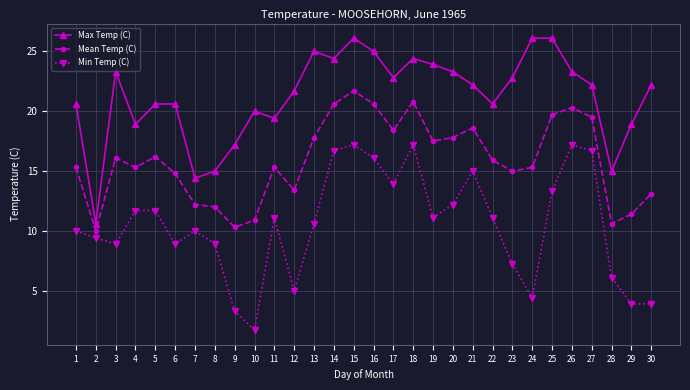

What is the value of the Mean Temp (C) point at the 5th from the left?

16.2